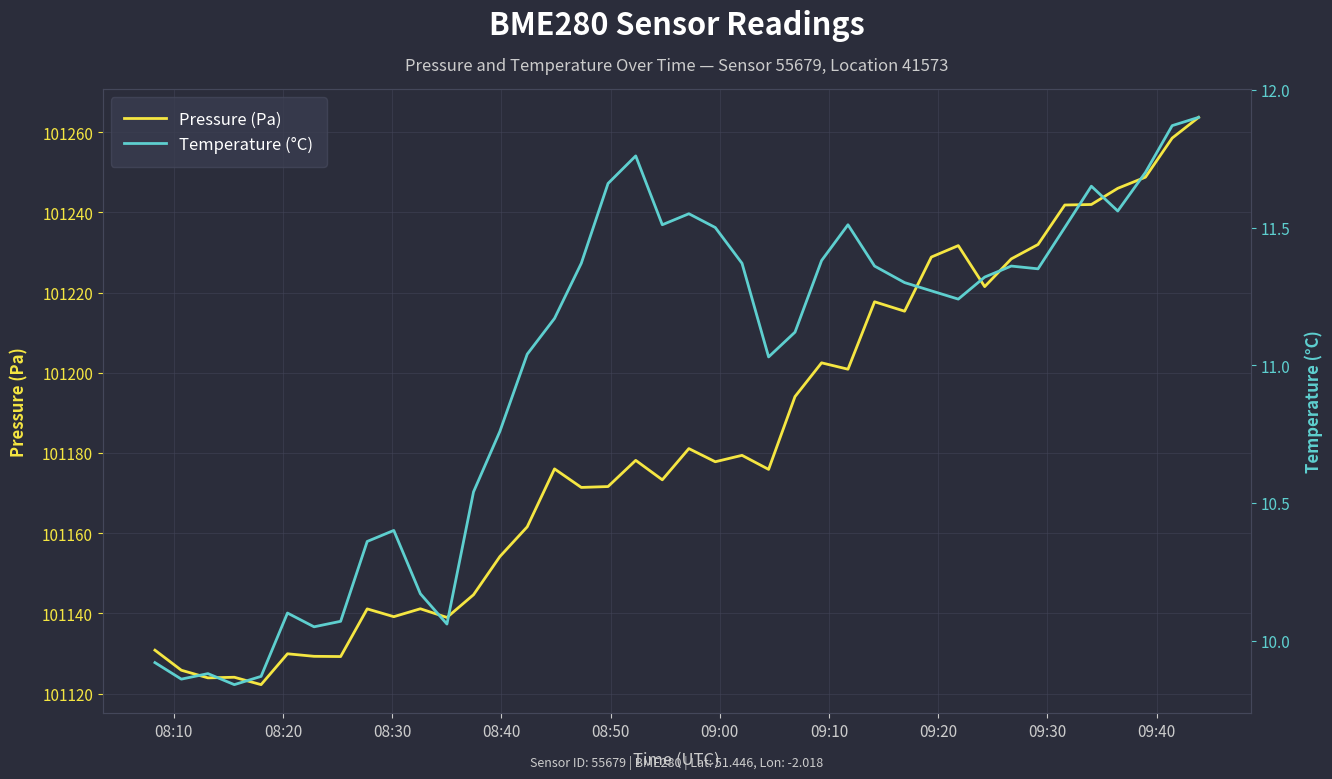

What is the highest value of the Pressure (Pa) series?

101263.7